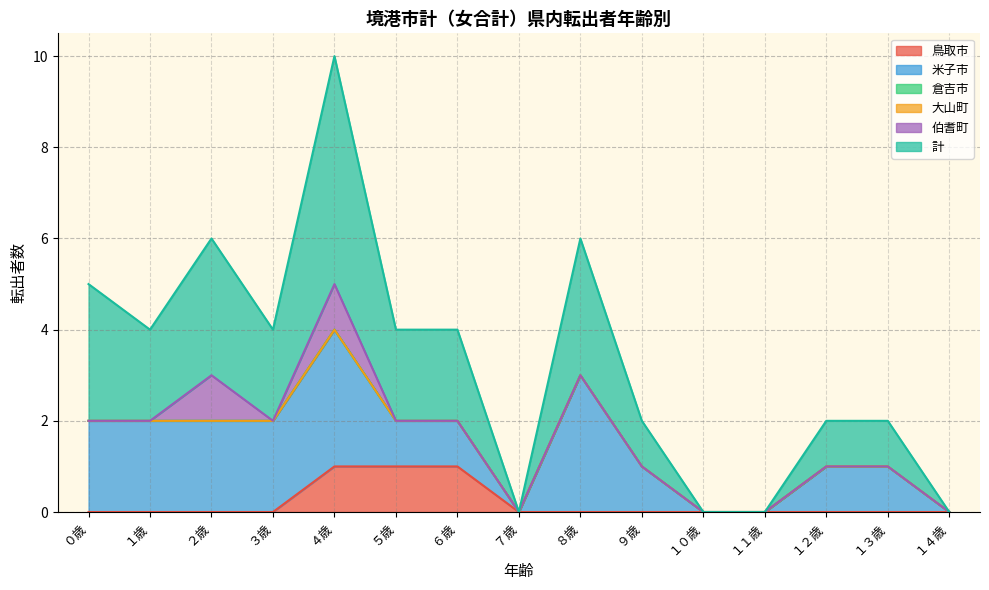

Between ３歳 and ６歳, which is larger?

６歳